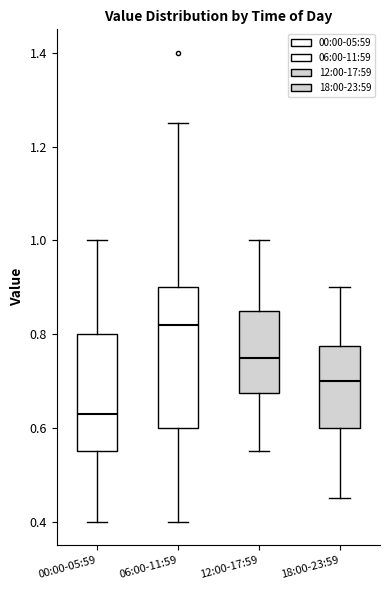

Where is the lower edge of the box for 00:00-05:59 on the y-axis? The values are not printed on the chart, so give them approximately, as read against the axis.

0.56